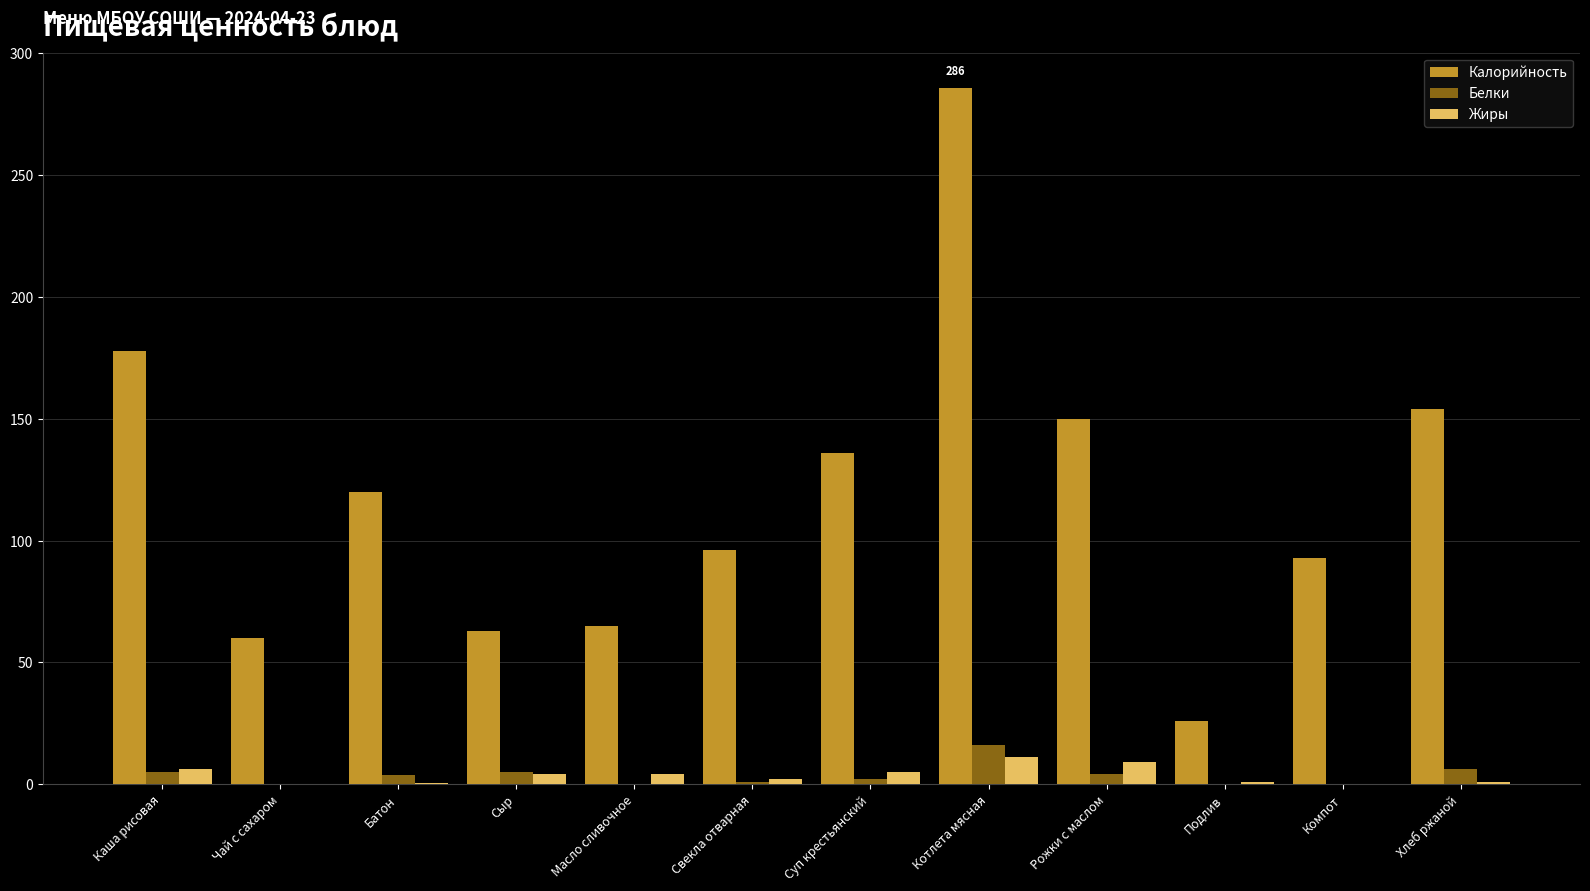

Are the bars horizontal?

No